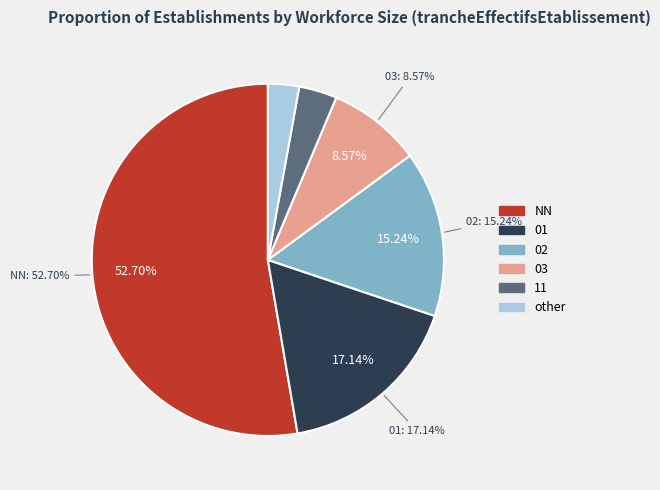

Which has a higher value, 02 or 01?

01